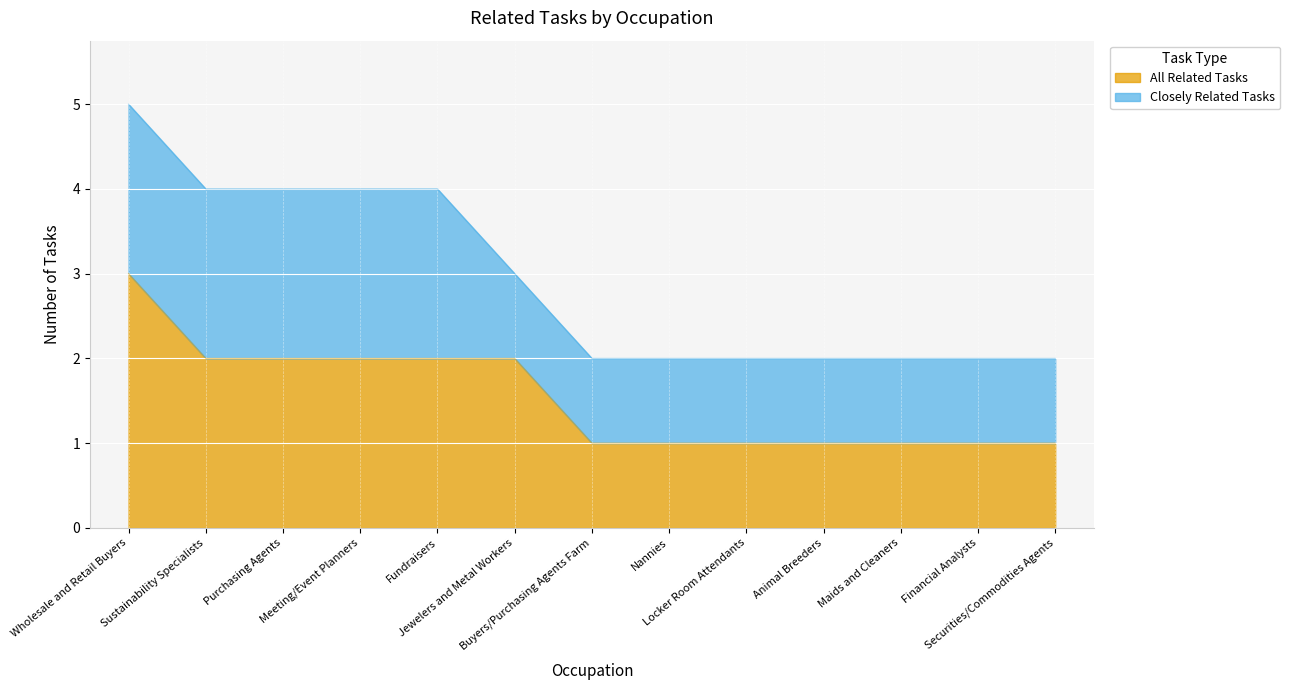

Rank the categories by value from highest to lowest.

Wholesale and Retail Buyers, Sustainability Specialists, Purchasing Agents, Meeting/Event Planners, Fundraisers, Jewelers and Metal Workers, Buyers/Purchasing Agents Farm, Nannies, Locker Room Attendants, Animal Breeders, Maids and Cleaners, Financial Analysts, Securities/Commodities Agents